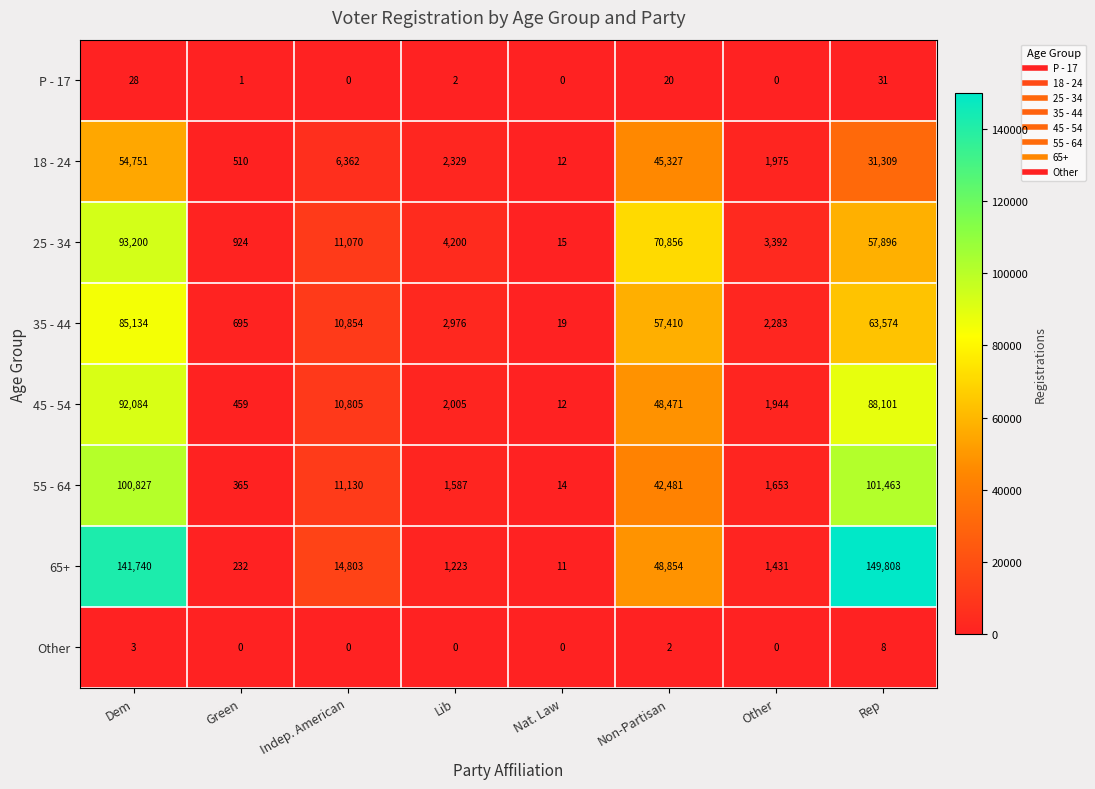

Which series changed the most between Green and Lib?

25 - 34